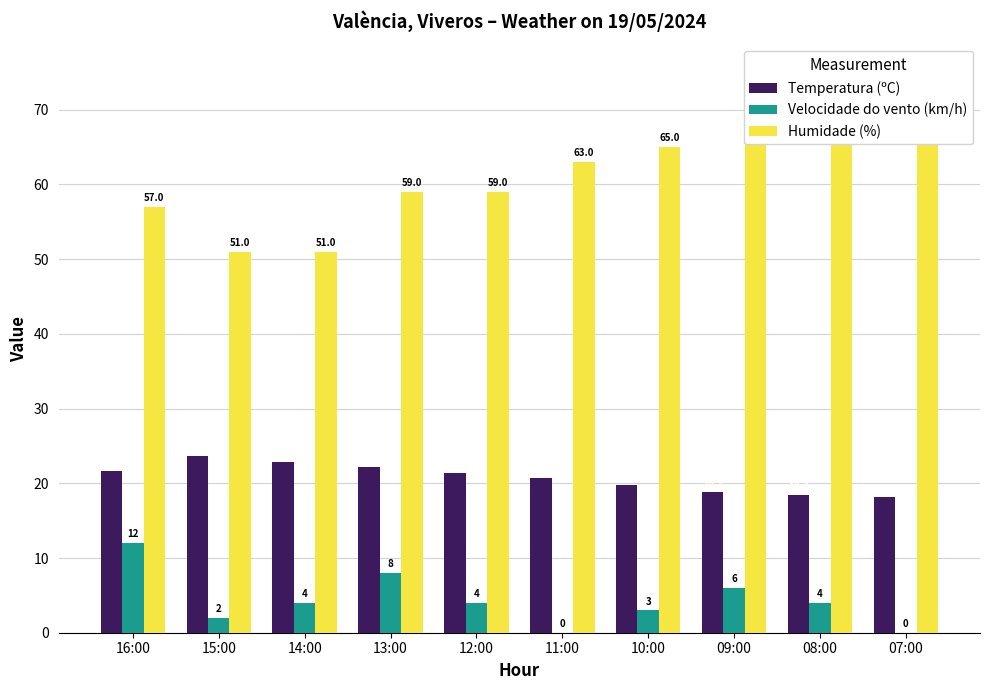

Reading left to right, list all the values displayed in this chart.

Temperatura (ºC): 16:00=21.6	15:00=23.6	14:00=22.9	13:00=22.2	12:00=21.4	11:00=20.7	10:00=19.8	09:00=18.9	08:00=18.4	07:00=18.1
Velocidade do vento (km/h): 16:00=12.0	15:00=2.0	14:00=4.0	13:00=8.0	12:00=4.0	11:00=0.0	10:00=3.0	09:00=6.0	08:00=4.0	07:00=0.0
Humidade (%): 16:00=57.0	15:00=51.0	14:00=51.0	13:00=59.0	12:00=59.0	11:00=63.0	10:00=65.0	09:00=70.0	08:00=75.0	07:00=75.0